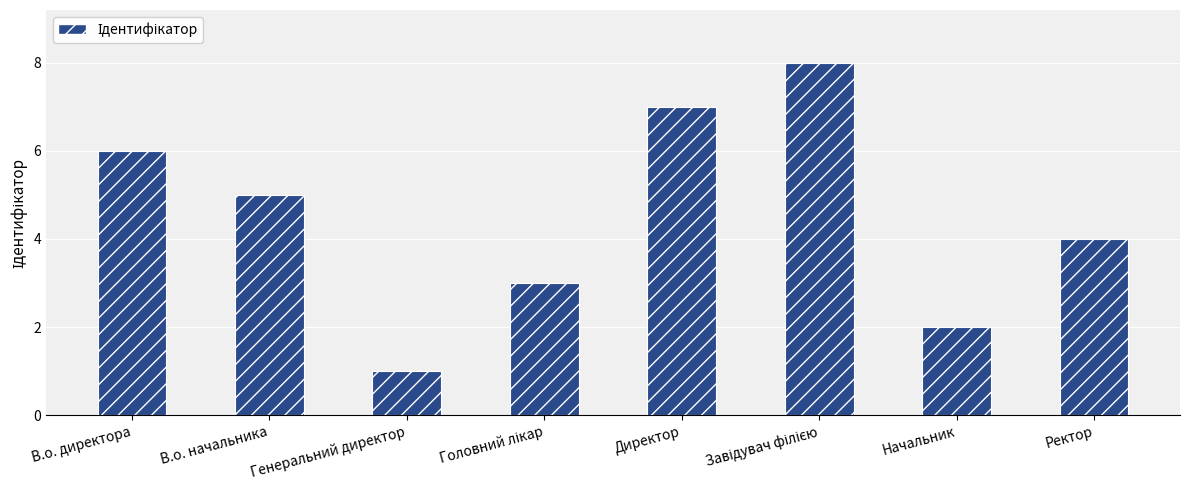

What is the label of the 7th bar from the left?

Начальник